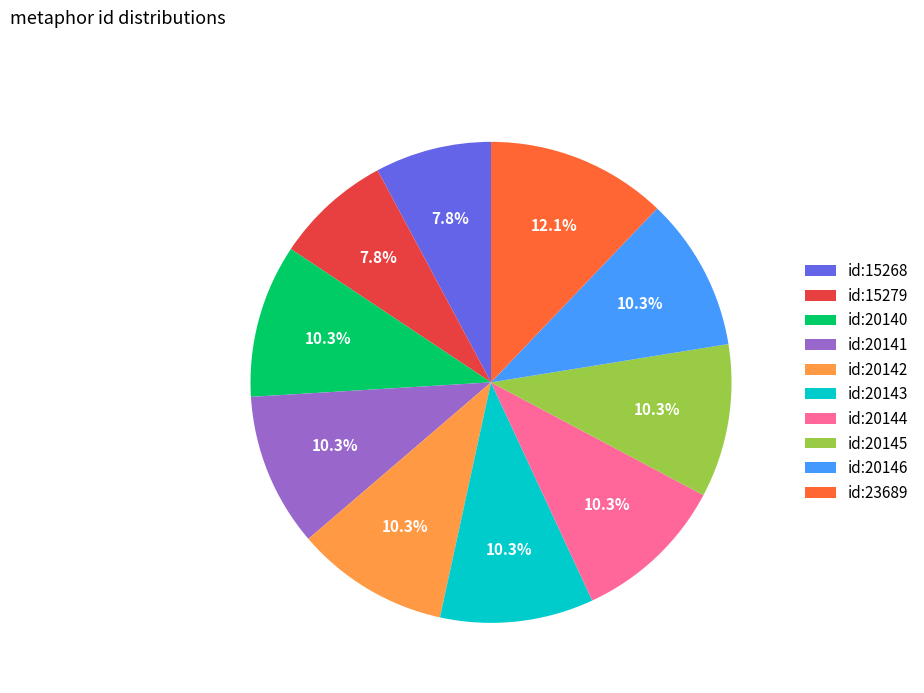

What is the total percentage of id:15268 and id:20146?

18.1%